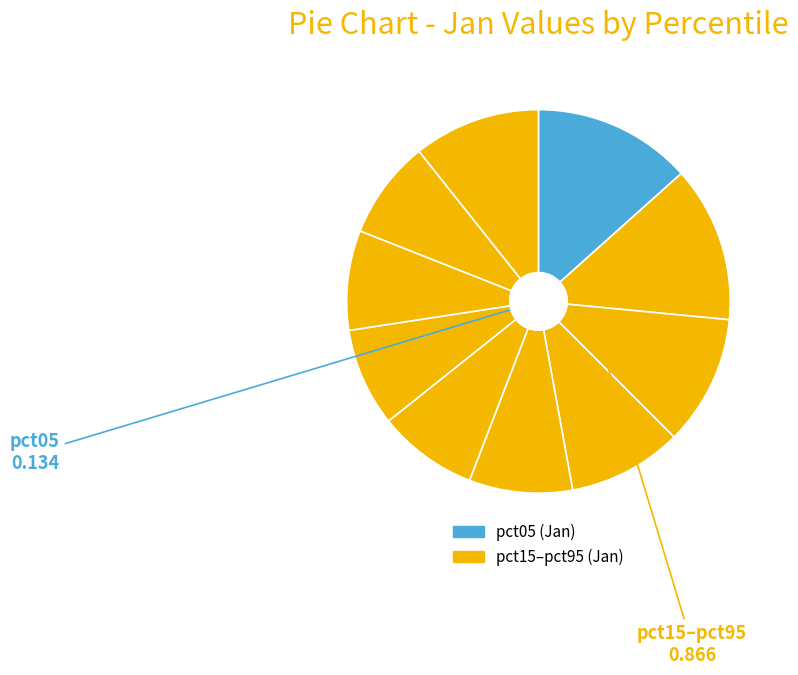

How many slices are in this pie chart?

10